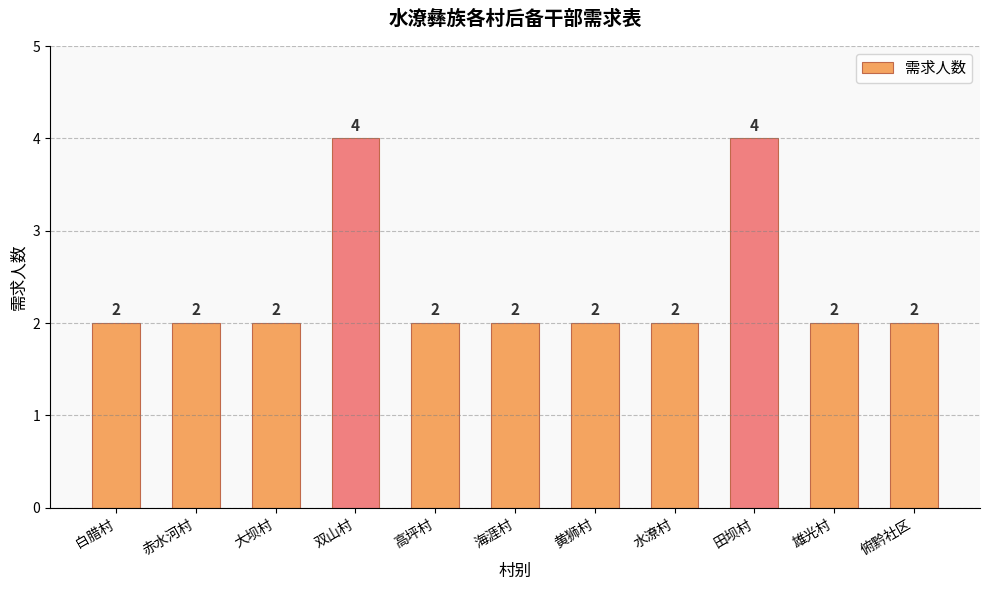

What is the average value?

2